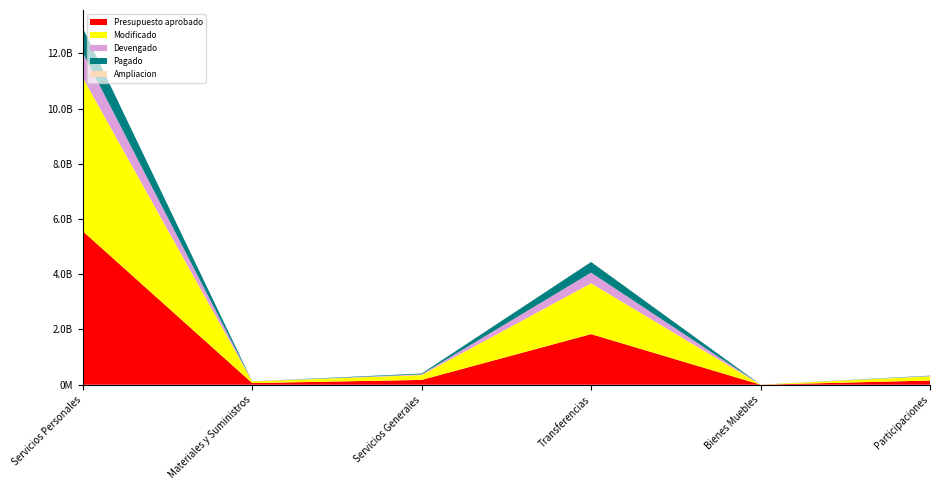

Reading right to left, list all the values displayed in this chart.

Presupuesto aprobado: 151716616	1743939	1833176441	174750625	60124427	5562630548
Modificado: 153250621	1977059	1840035446	175647939	58947903	5562630548
Devengado: 11770520	213839	386615217	27534385	1325842	900023093
Pagado: 11770520	213839	386615217	27534385	1325842	900023093
Ampliacion: 1534005	233120	6859005	897314	-1176524	0